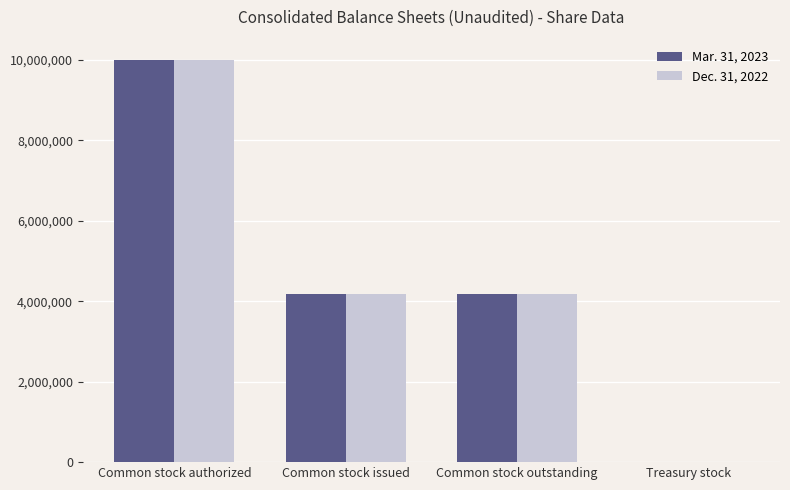

The value of Dec. 31, 2022 at Common stock issued is 4173675. True or false?

True